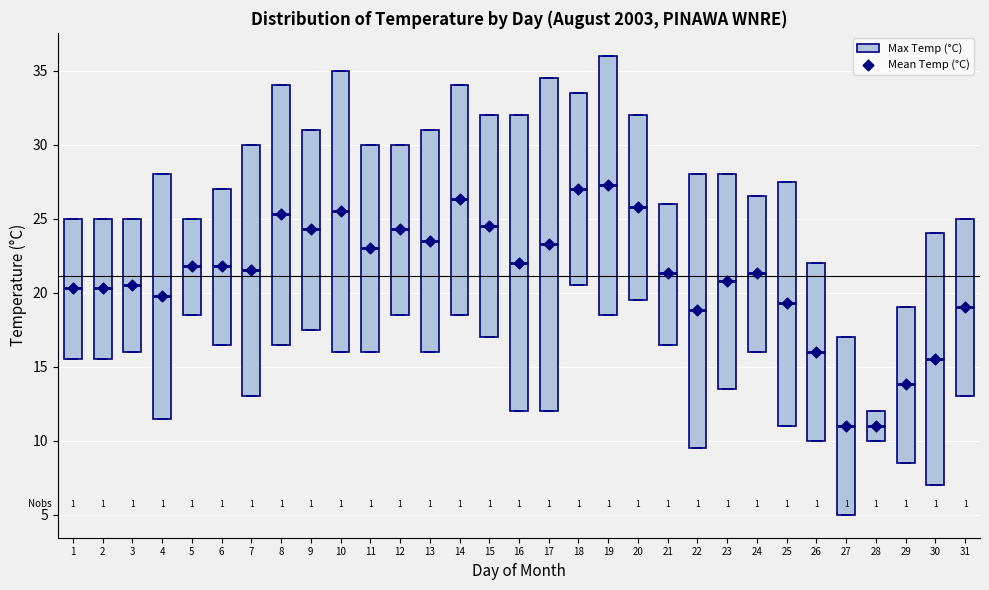

Comparing the boxes themselves (not the whiskers), which one is the tallest?

17